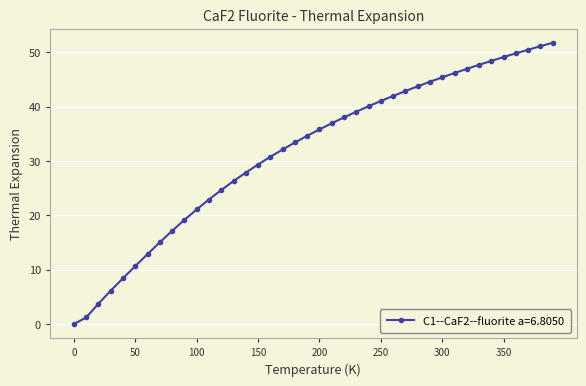

What is the value of the 16th point from the left?

29.3